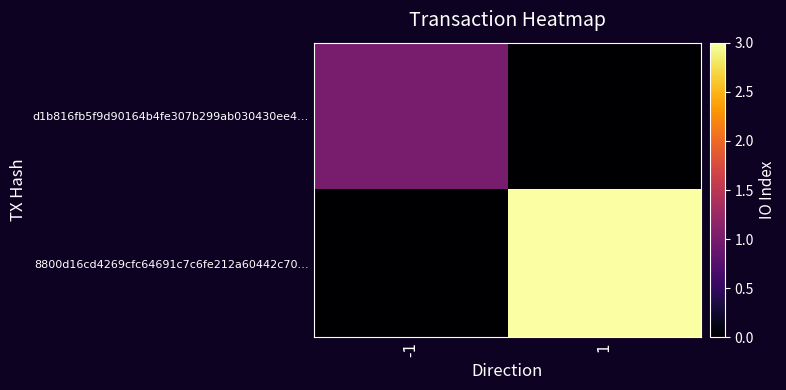

What is the maximum value shown in the chart?

3